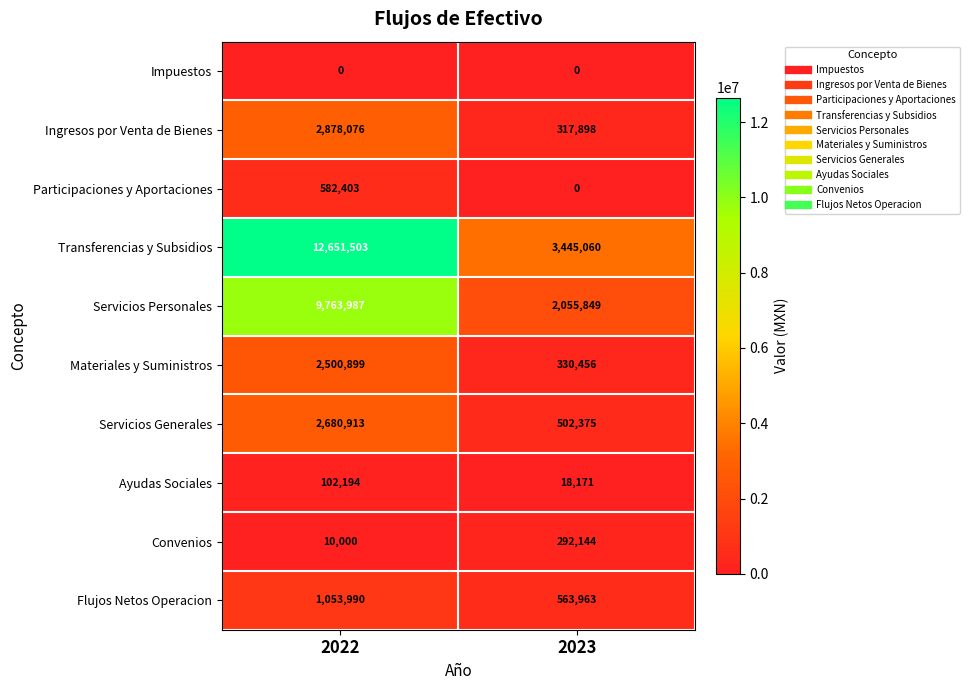

The value of Flujos Netos Operacion at 2023 is 741393. True or false?

False